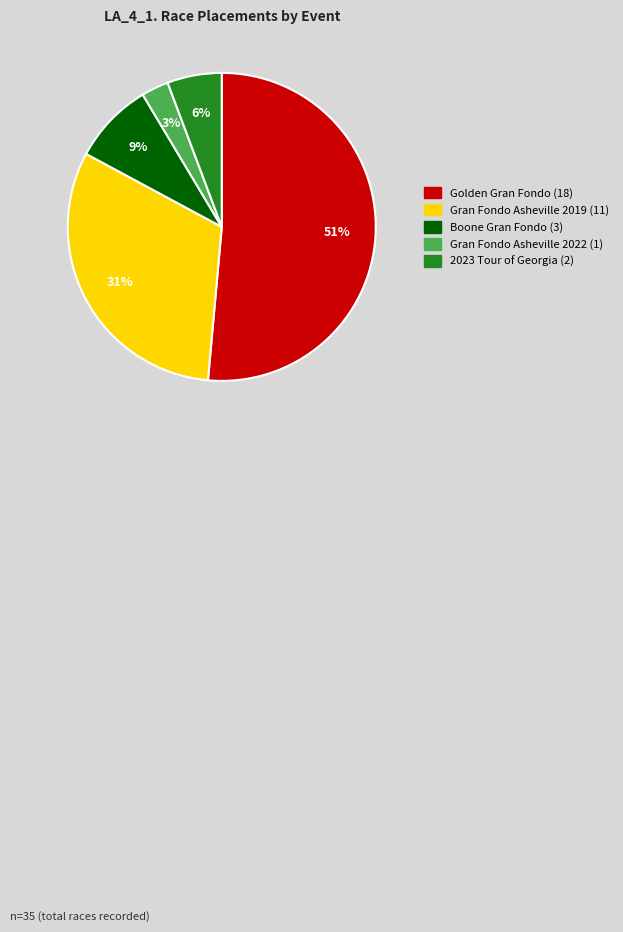

To the nearest percent, what is the difference between the Gran Fondo Asheville 2022 and 2023 Tour of Georgia slice percentages?

3%